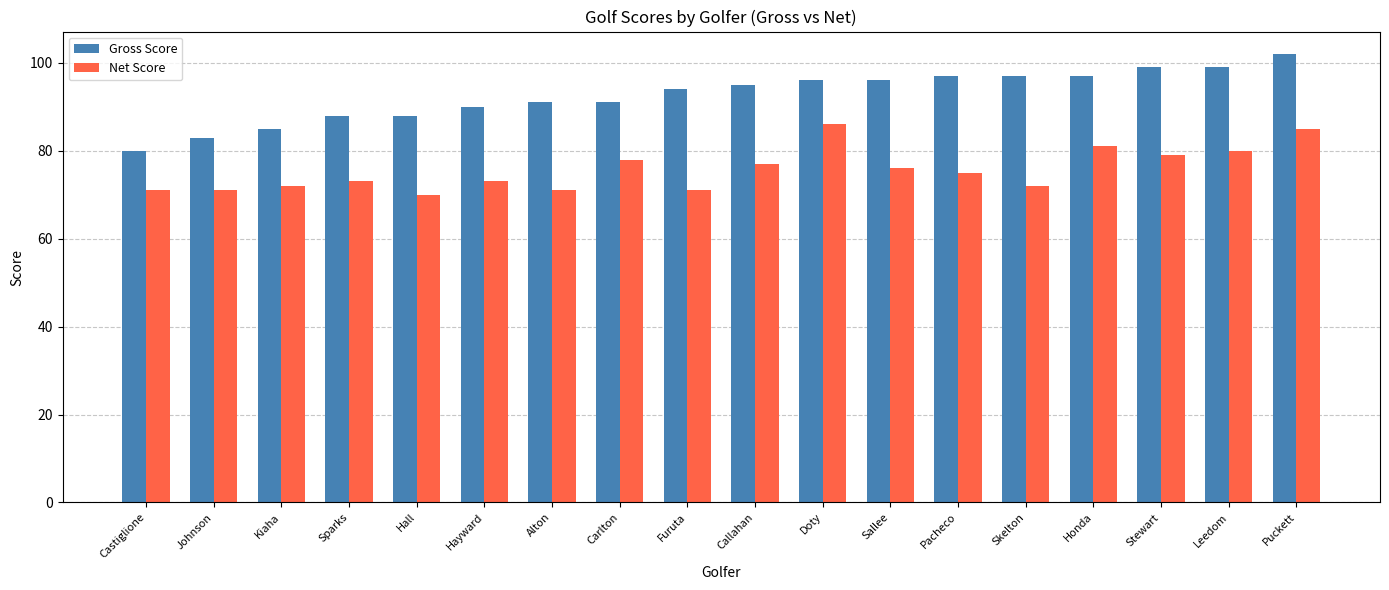

What is the difference between the Net Score values at Carlton and Doty?

8